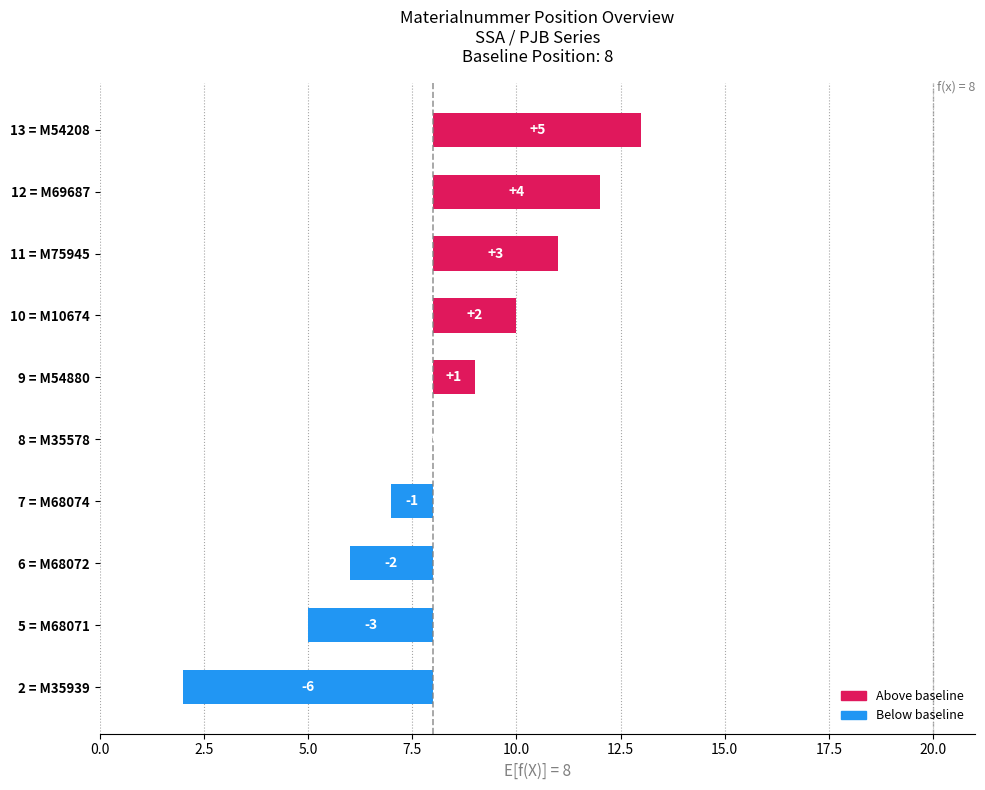

Reading left to right, what are all the values shown in this chart?

-6	-3	-2	-1	0	1	2	3	4	5